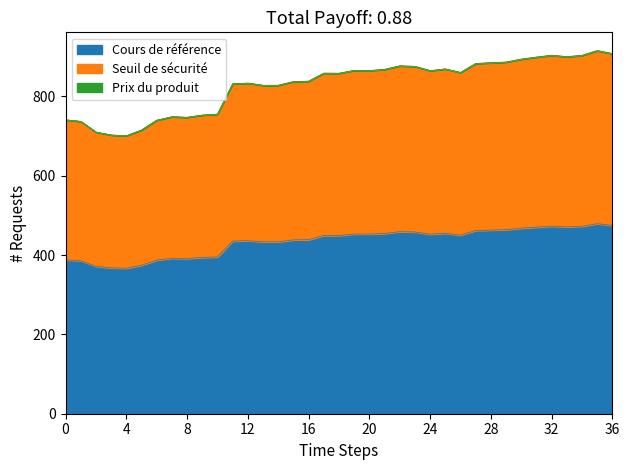

The Seuil de sécurité series shows 1213.9 at 2025-05-02. True or false?

False